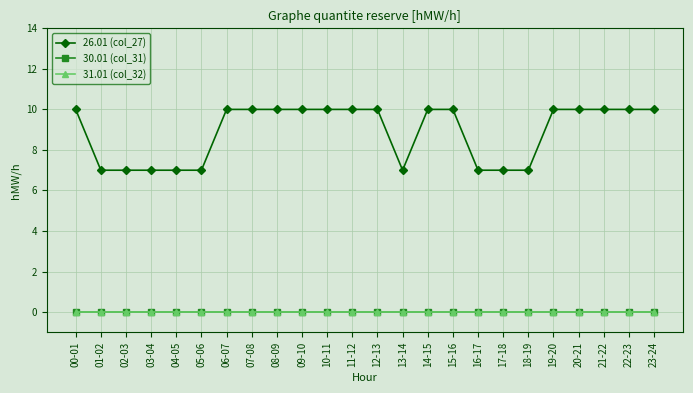

At 01-02, list the series in order from smallest to largest.

30.01 (col_31), 31.01 (col_32), 26.01 (col_27)